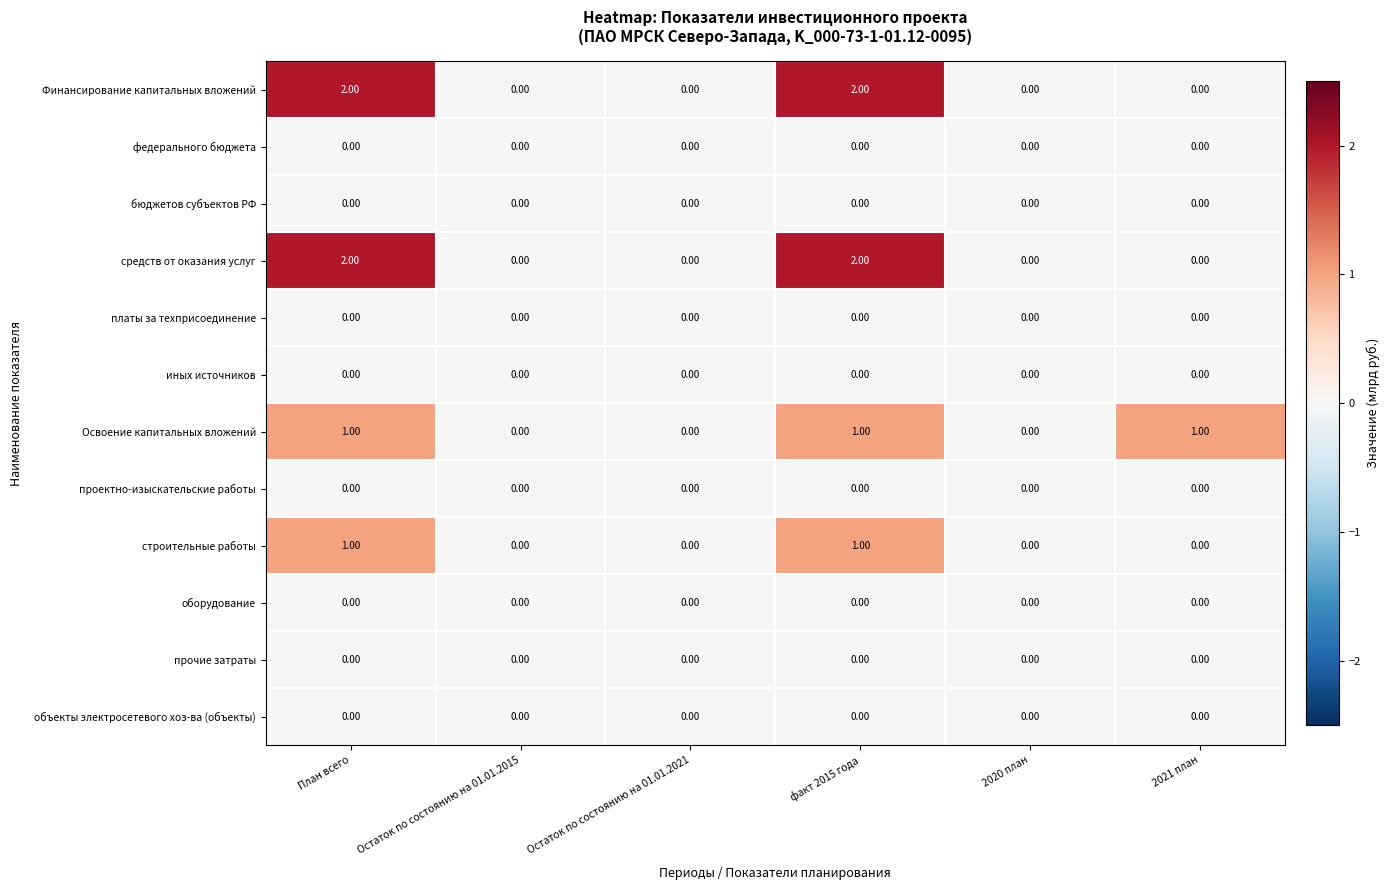

Which series changed the most between Остаток по состоянию на 01.01.2015 and 2021 план?

Освоение капитальных вложений